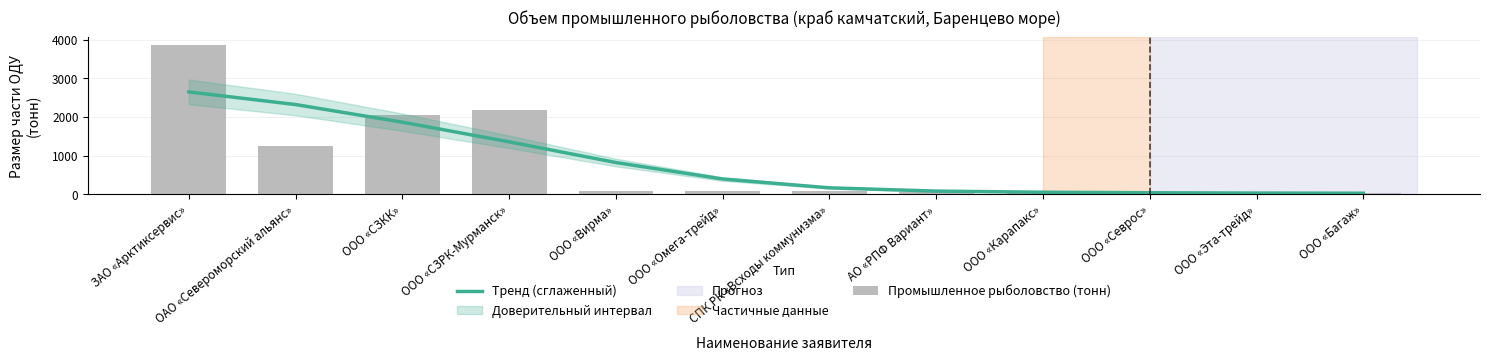

What position from the right is ООО «Севрос»?

3